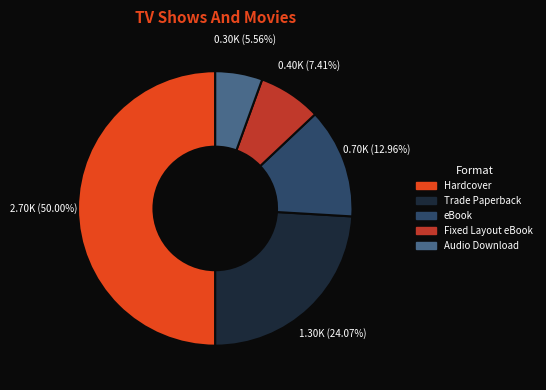

Does Audio Download represent more than half of the total?

No